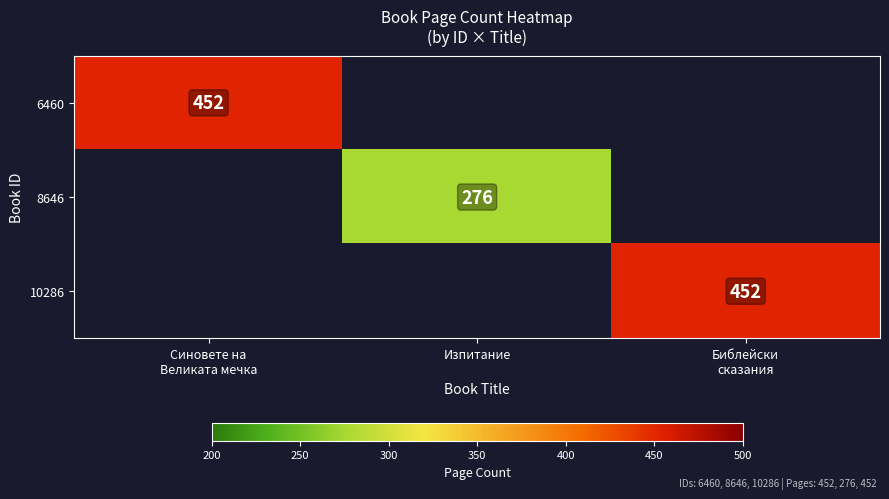

The value of 8646 at Изпитание is 276. True or false?

True